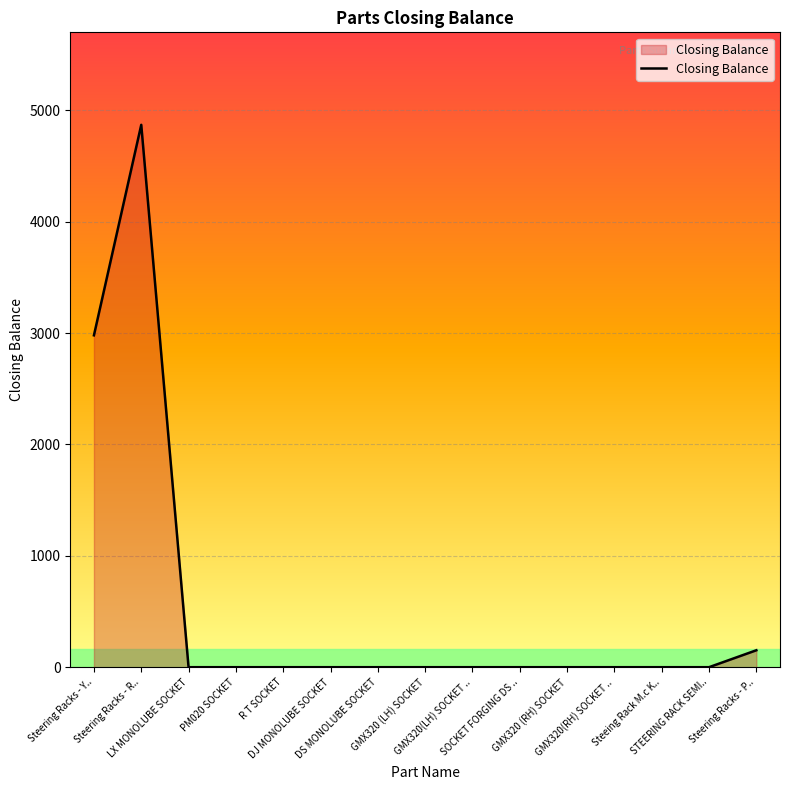

Reading right to left, extract all data points from this chart.

152	0	0	0	0	0	0	0	0	0	0	0	0	4870	2980